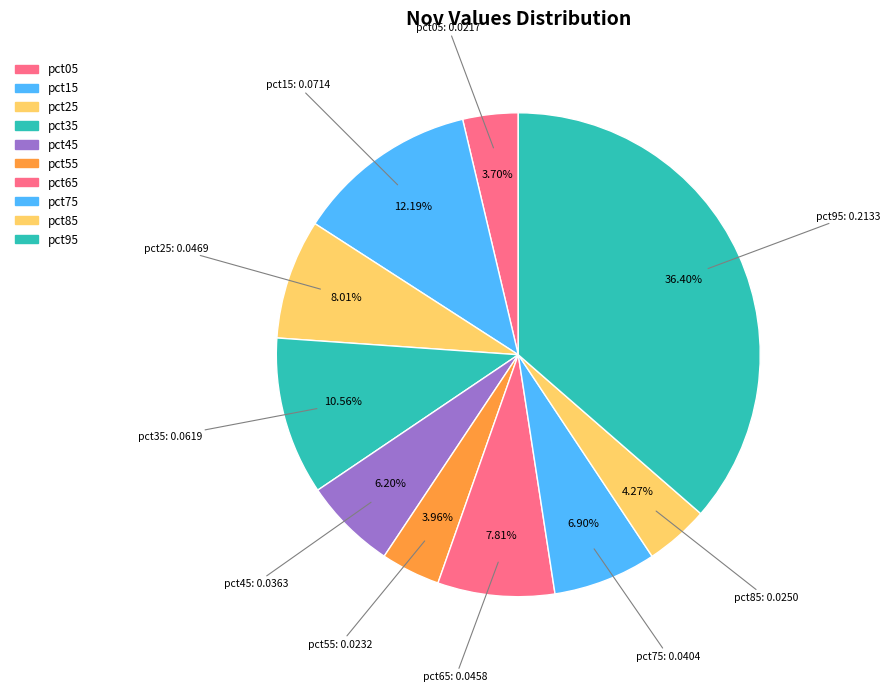

To the nearest percent, what is the average slice percentage?

10%